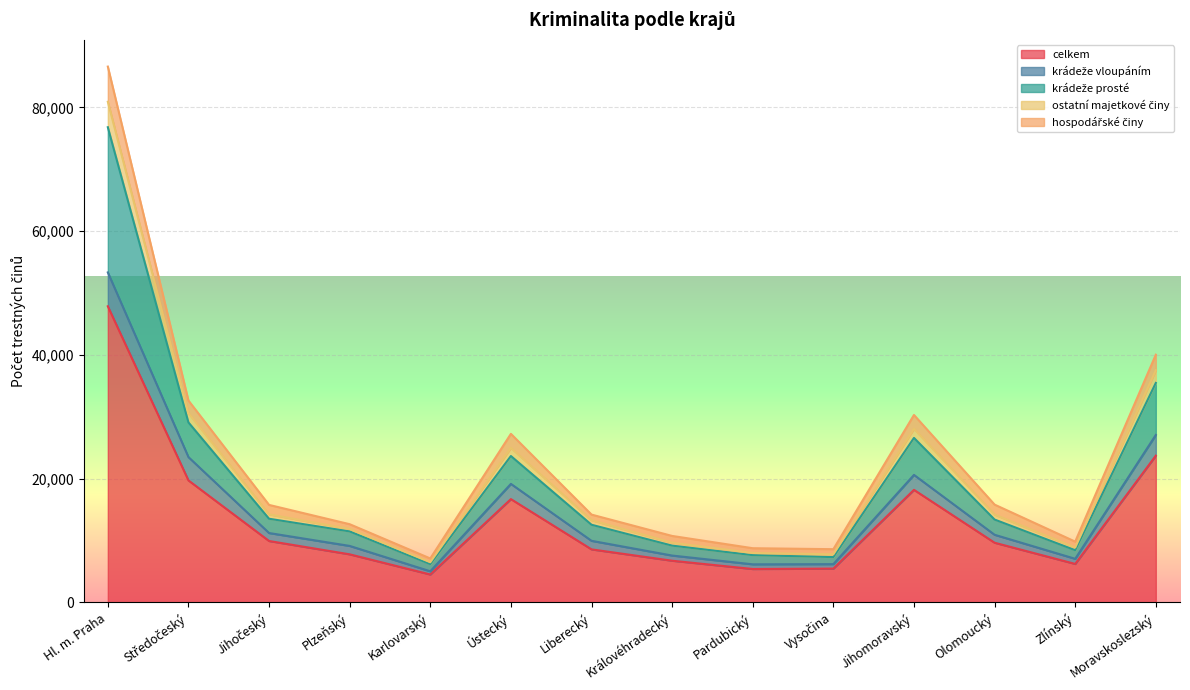

How many lines are shown in the chart?

5